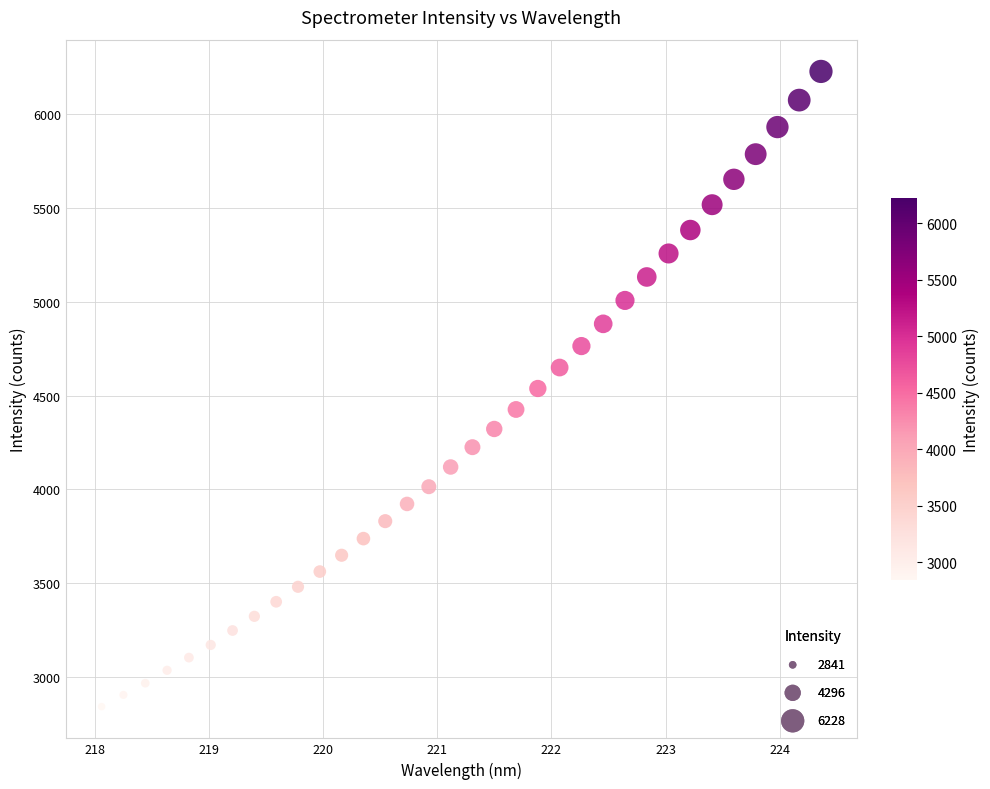

What is the range of Y values (max minus min)?

3387.8